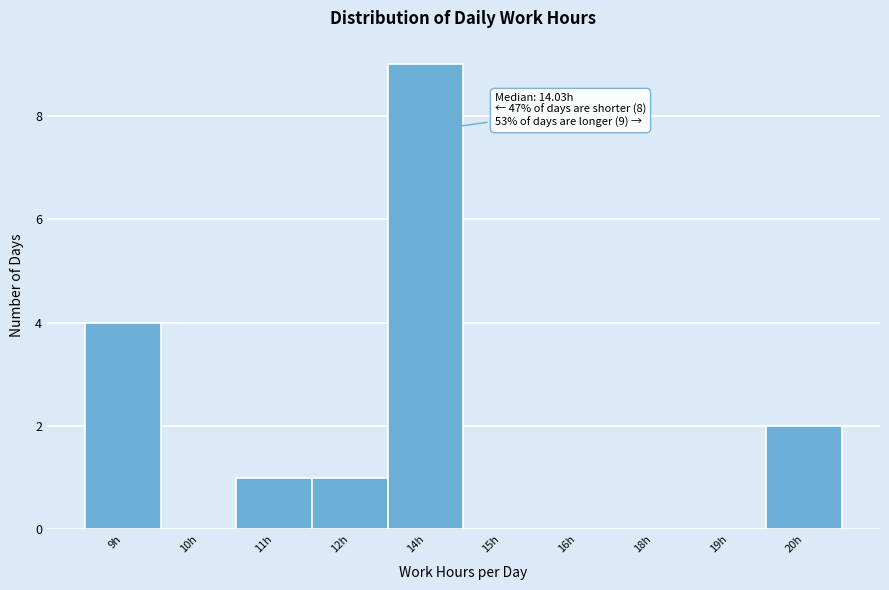

Reading left to right, list all the values displayed in this chart.

9h=4	10h=0	11h=1	12h=1	14h=9	15h=0	16h=0	18h=0	19h=0	20h=2